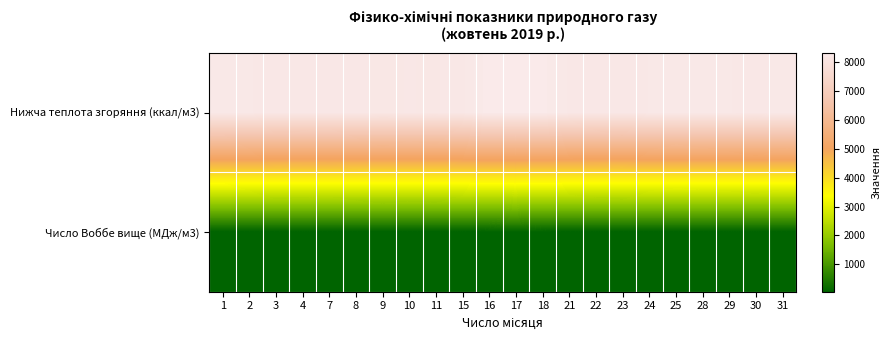

List the series in order of their peak value, highest first.

Нижча теплота згоряння (ккал/м3), Число Воббе вище (МДж/м3)